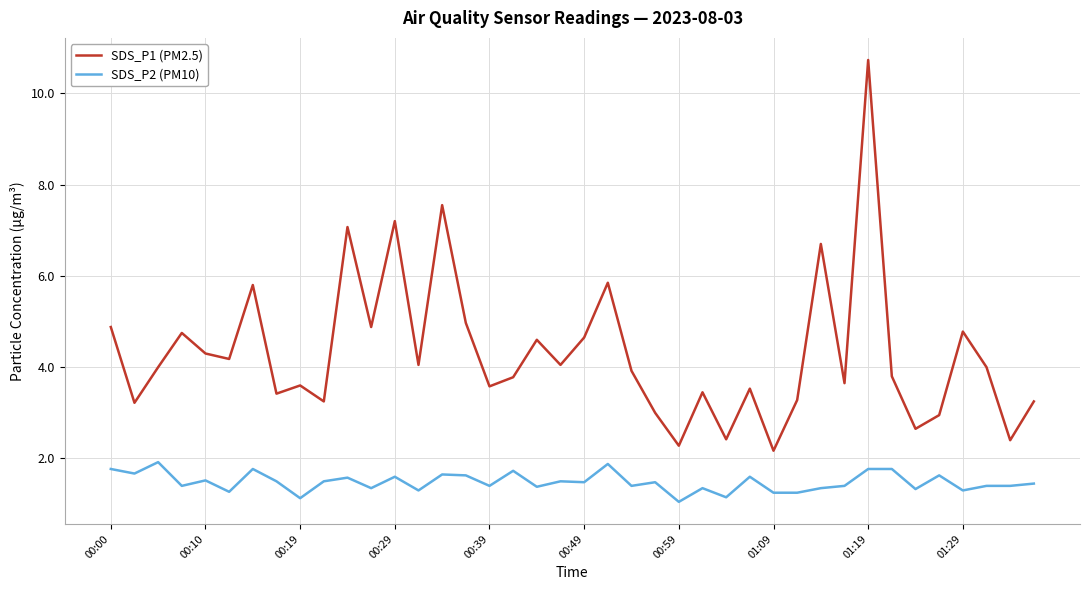

List the series in order of their overall mean, highest first.

SDS_P1 (PM2.5), SDS_P2 (PM10)